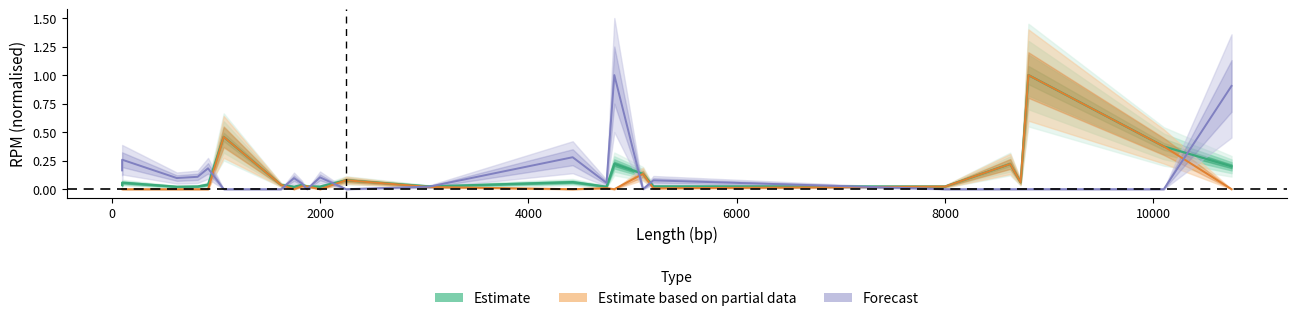

The Estimate based on partial data series shows 0.1 at 12000. True or false?

False